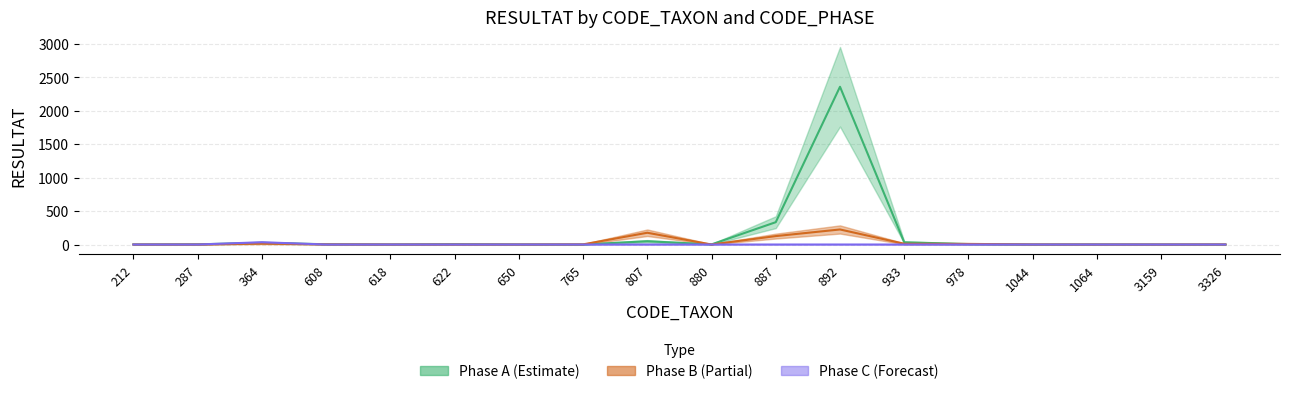

True or false: Phase A - RESULTAT has a value of 1494 at 1044.

False